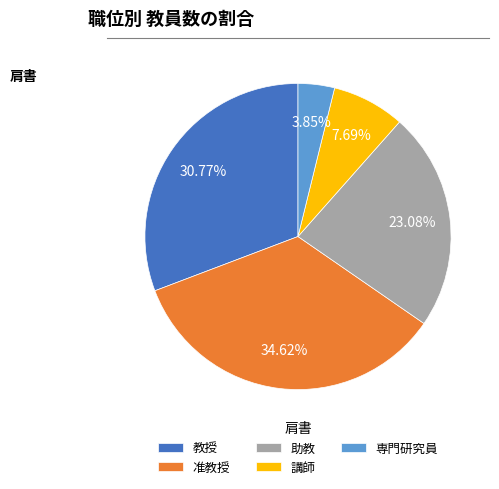

Count the number of slices in the pie.

5